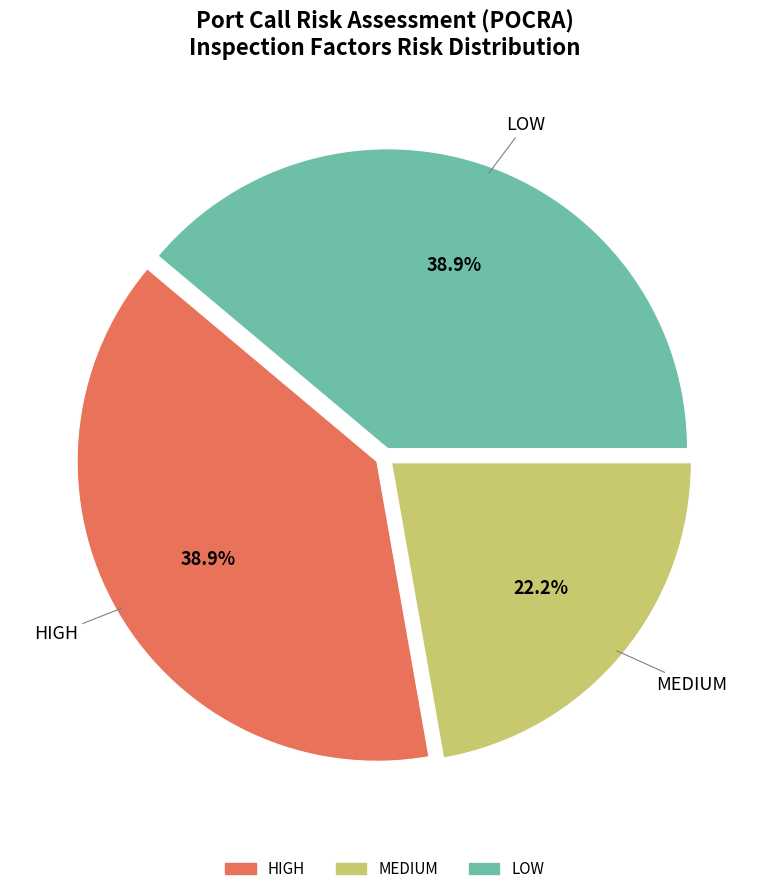

Does LOW represent more than half of the total?

No